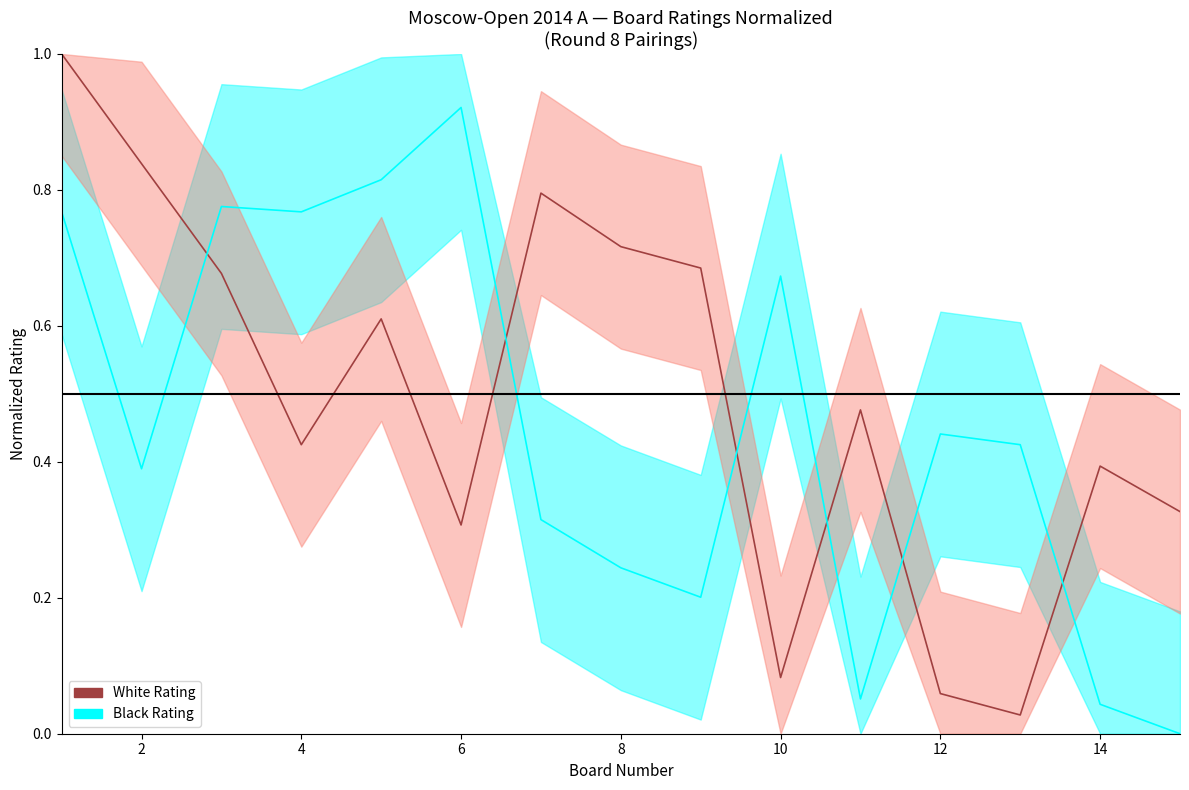

Rank the series by their maximum value, from lowest to highest.

Black Rating, White Rating